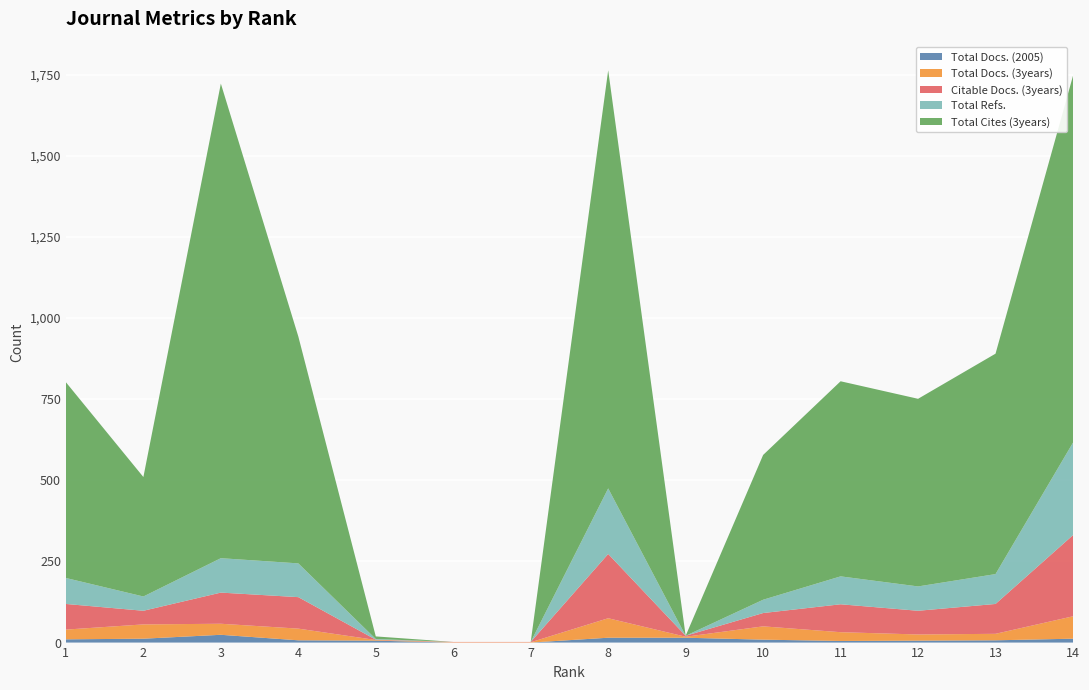

Reading left to right, transcribe all the data shown in this chart.

Total Docs. (2005): 10	12	24	7	6	0	0	15	15	9	5	6	7	12
Total Docs. (3years): 30	44	34	36	2	1	1	60	3	41	27	19	20	69
Citable Docs. (3years): 79	42	96	97	1	1	1	198	3	41	86	73	92	250
Total Refs.: 80	44	106	104	2	0	0	202	0	41	86	75	92	285
Total Cites (3years): 603	368	1462	699	8	0	0	1288	0	446	601	578	679	1130